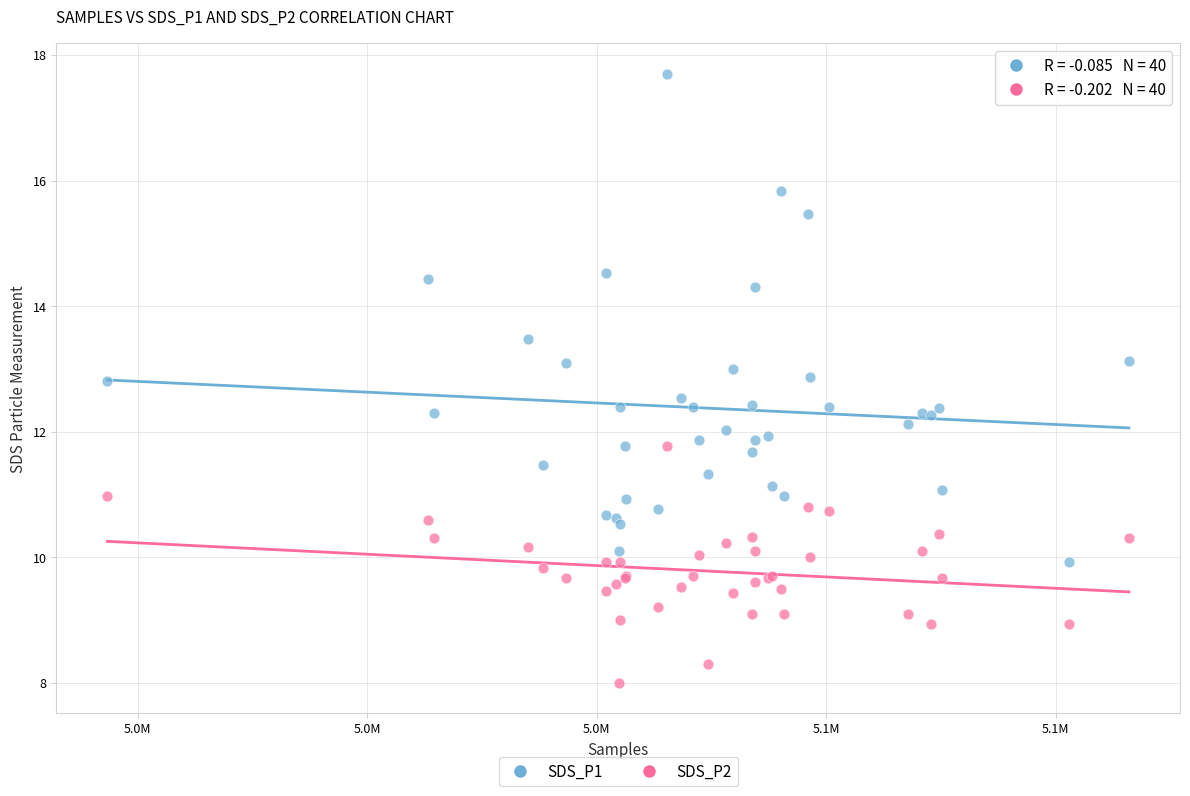

Which series has the largest Y range (max minus min)?

SDS_P1